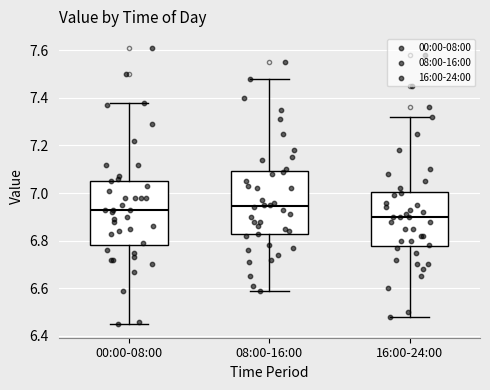

Reading left to right, read every box against the y-axis: the position of its median line, the range the box covers, and the ends of its whiskers. The values are not printed on the chart, so give them approximately, as read against the axis.

00:00-08:00: median 6.94, box 6.78 to 7.06, whiskers 6.46 to 7.38
08:00-16:00: median 6.94, box 6.82 to 7.10, whiskers 6.60 to 7.48
16:00-24:00: median 6.90, box 6.78 to 7.00, whiskers 6.48 to 7.32